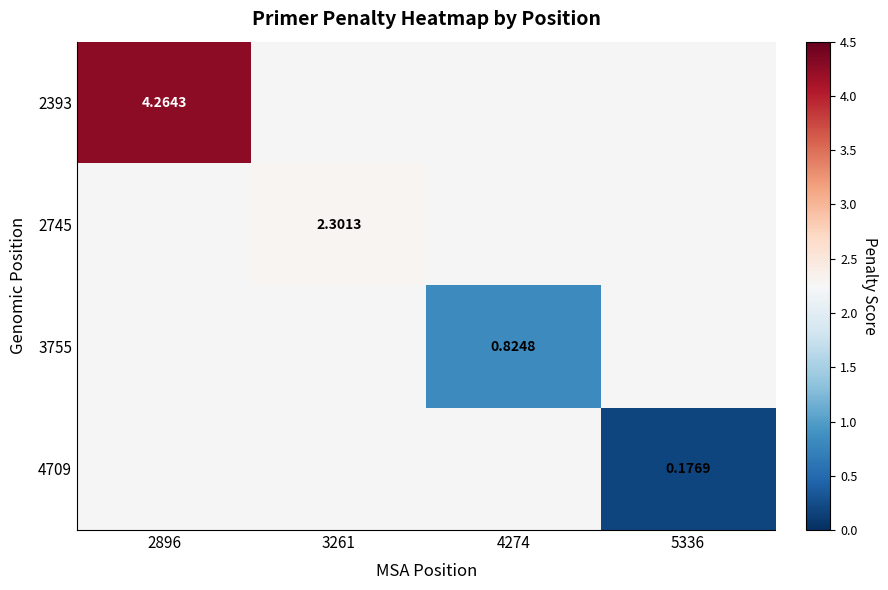

At which label is 2393 closest to 4?

2896